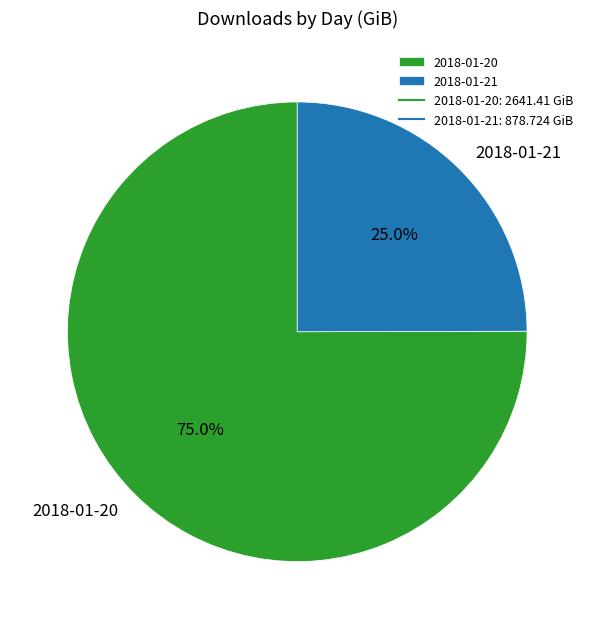

The 2018-01-20 slice represents 75% of the pie. True or false?

True